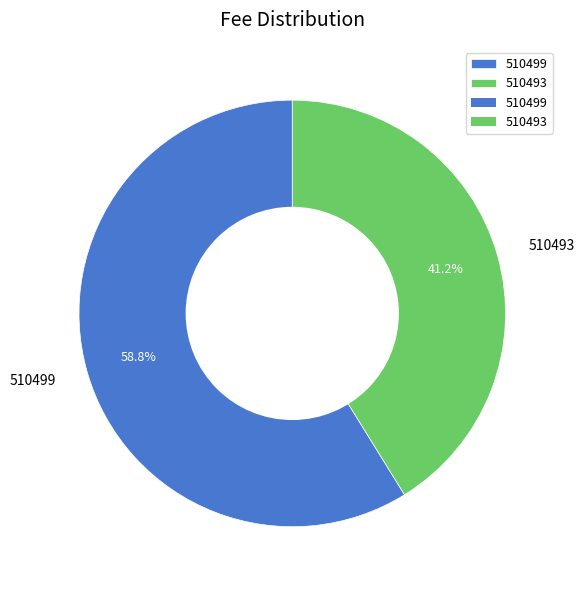

What percentage do 510499 and 510493 together represent?

100.0%